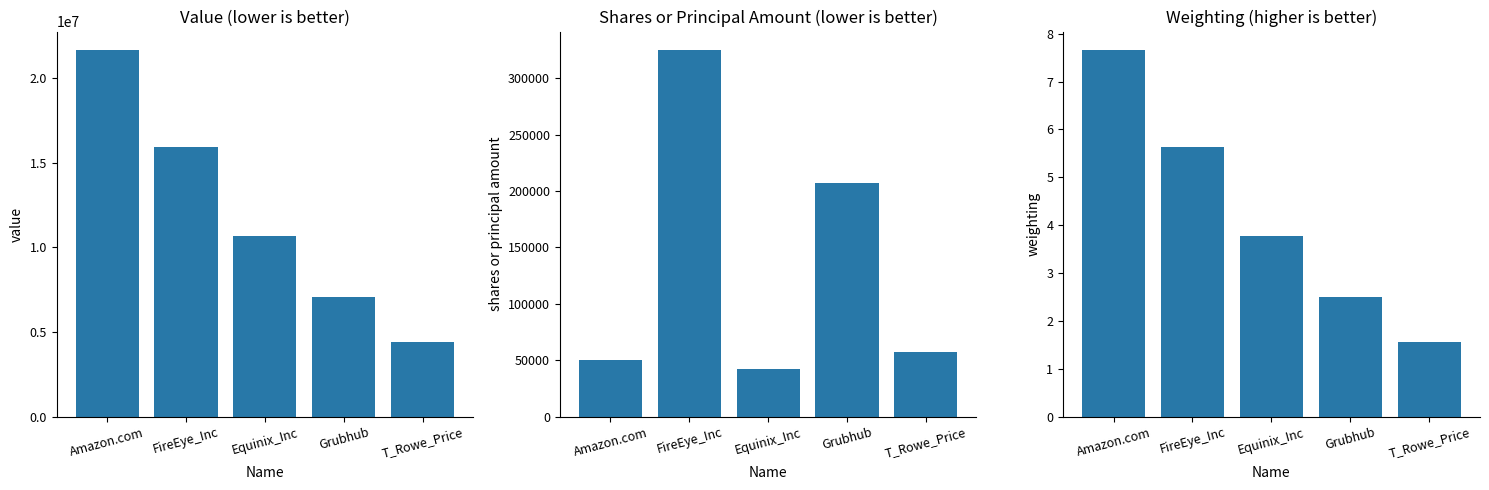

Between Amazon.com and Grubhub, which is larger?

Amazon.com